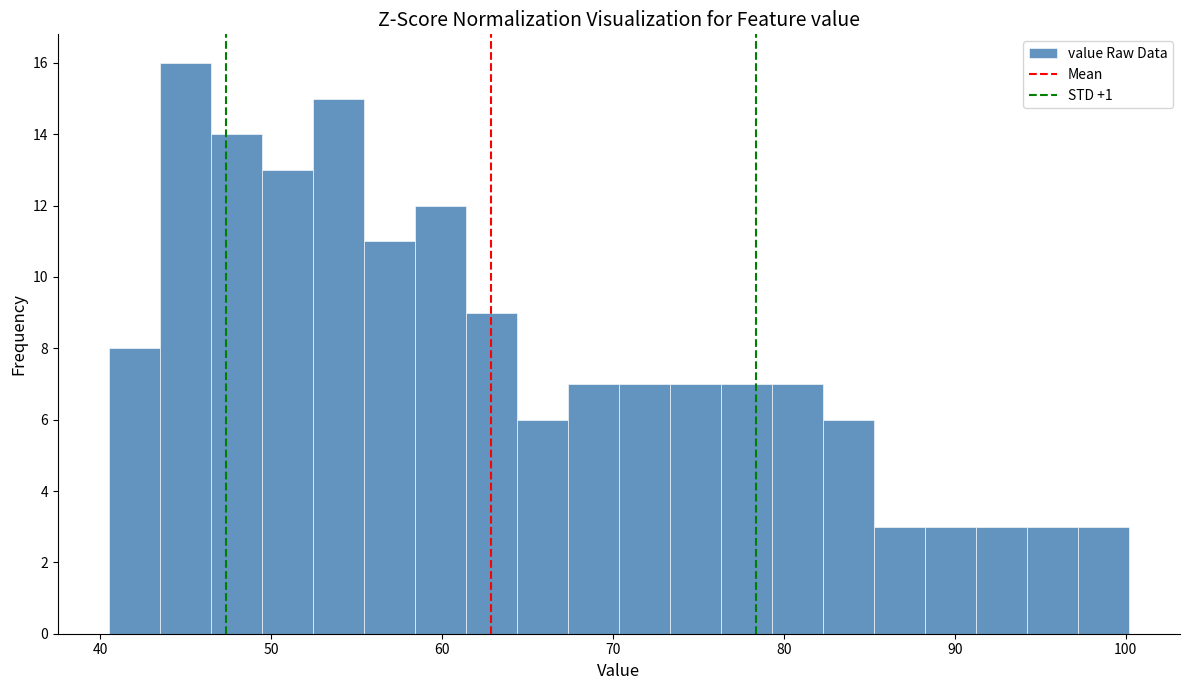

Around what value on the x-axis is the tallest bar? Give the approximate position of its centre, as read against the axis.

45